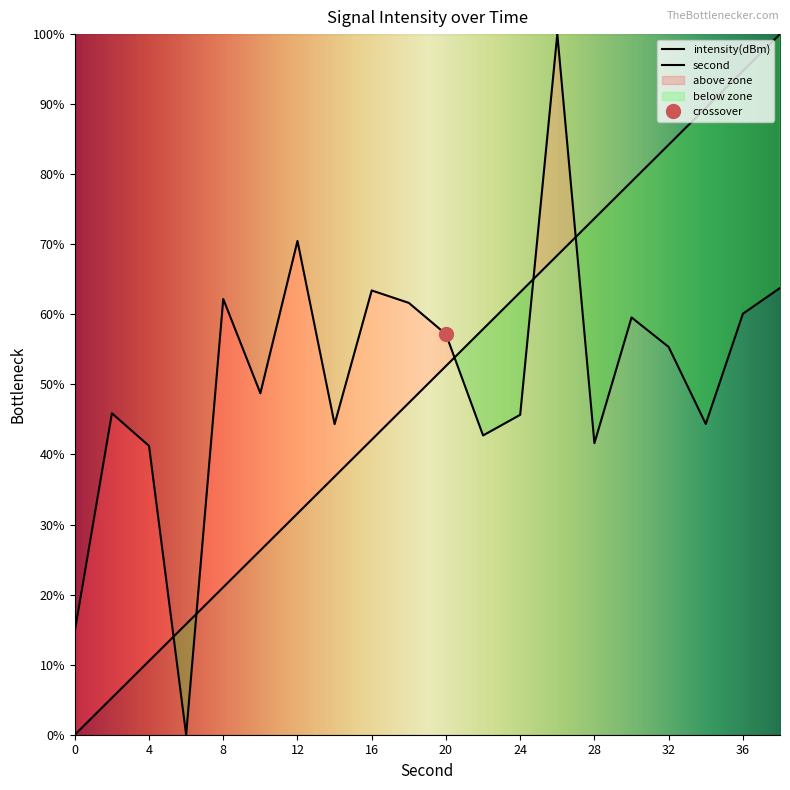

Which category has the highest value in the intensity(dBm) series?

26